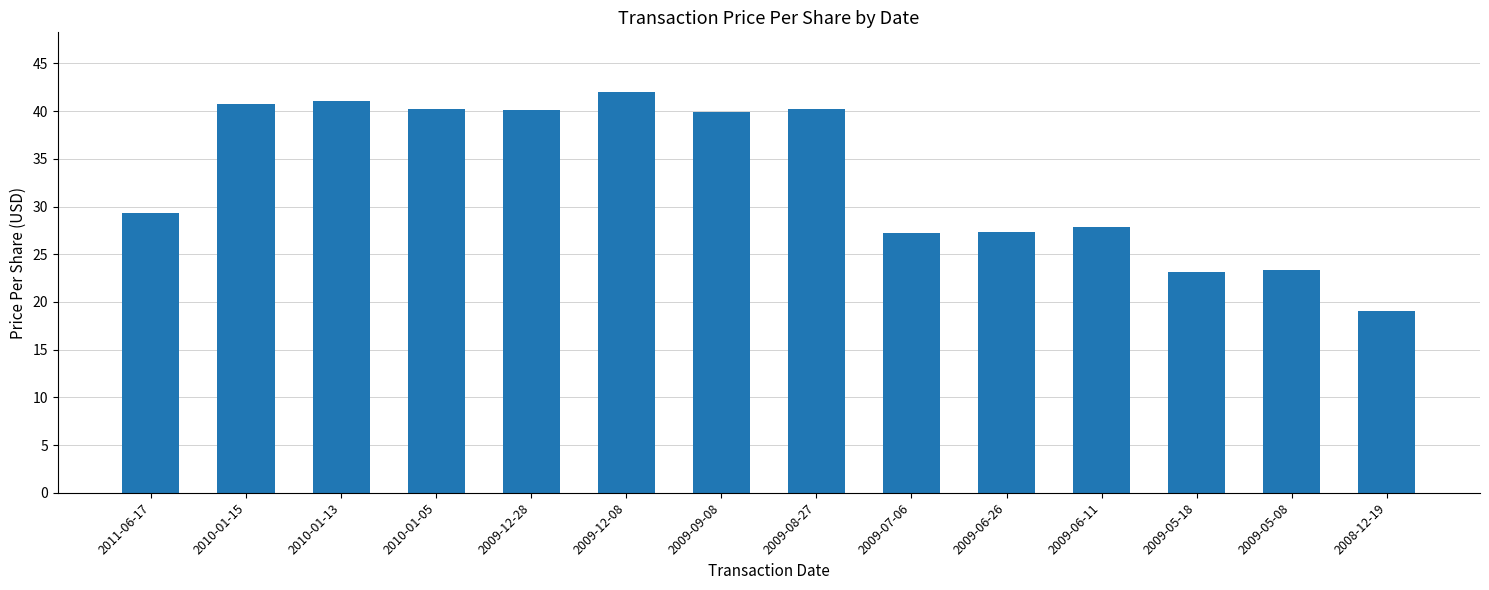

What is the value of the 14th bar from the left?

19.0